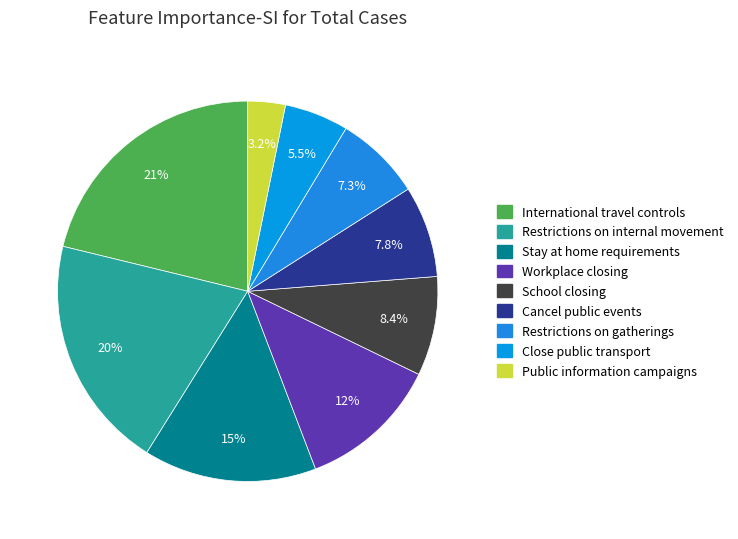

What is the smallest slice in the pie chart?

Public information campaigns